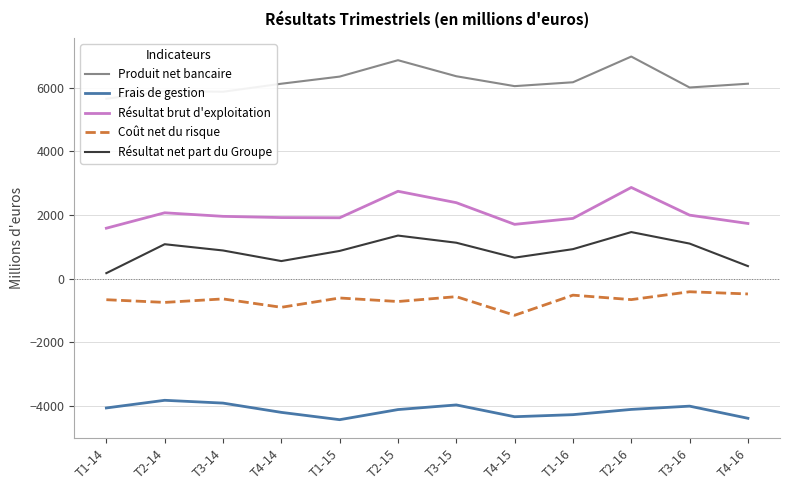

List the labels in order of Coût net du risque value, smallest first.

T4-15, T4-14, T2-14, T2-15, T1-14, T2-16, T3-14, T1-15, T3-15, T1-16, T4-16, T3-16